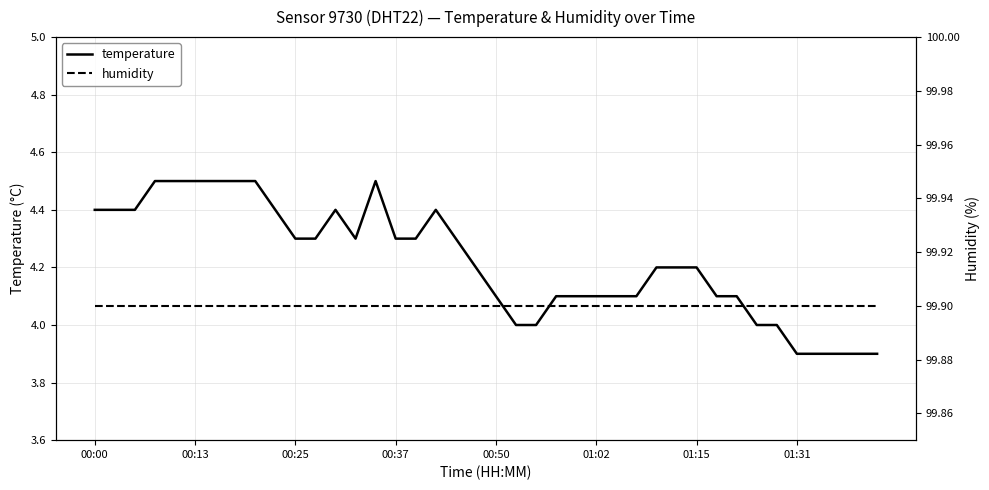

What is the maximum value for temperature?

4.5